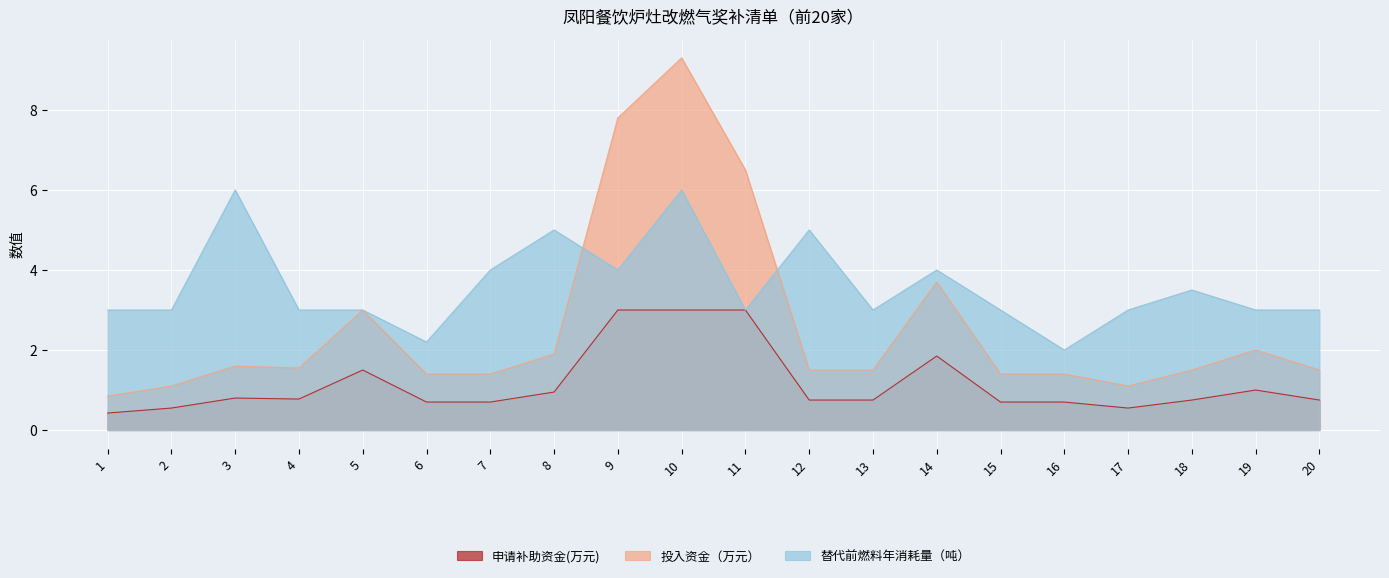

Read the 申请补助资金(万元) value at 7.

0.7